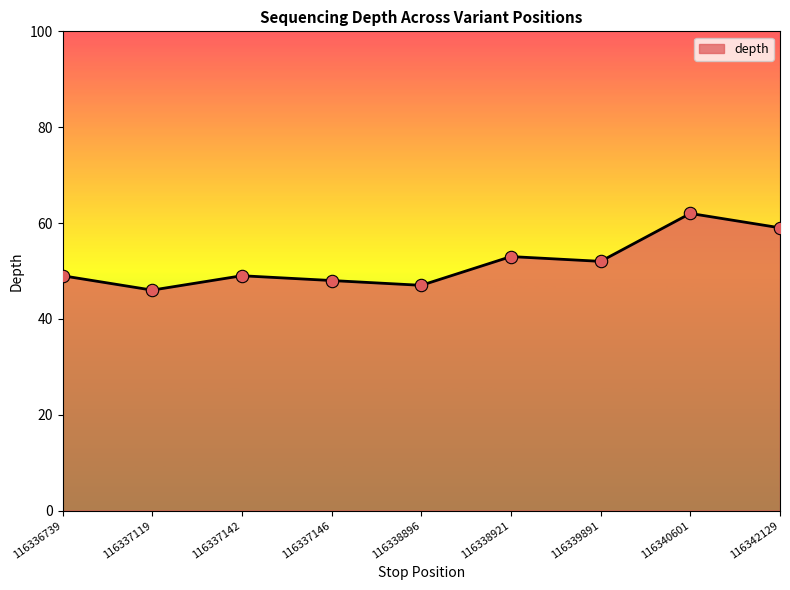

What is the change in value from 116337119 to 116337146?

+2